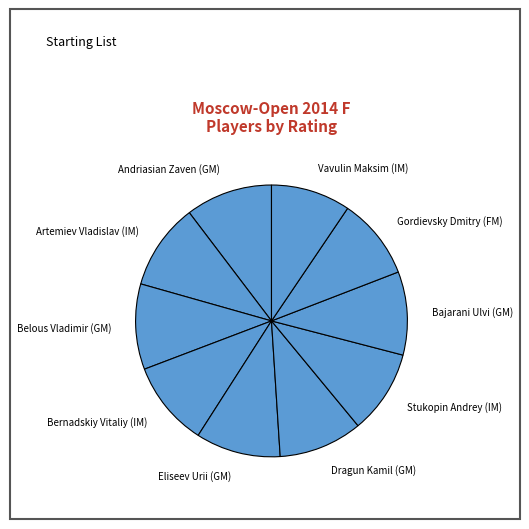

Is the sum of Gordievsky Dmitry (FM) and Belous Vladimir (GM) greater than half?

No